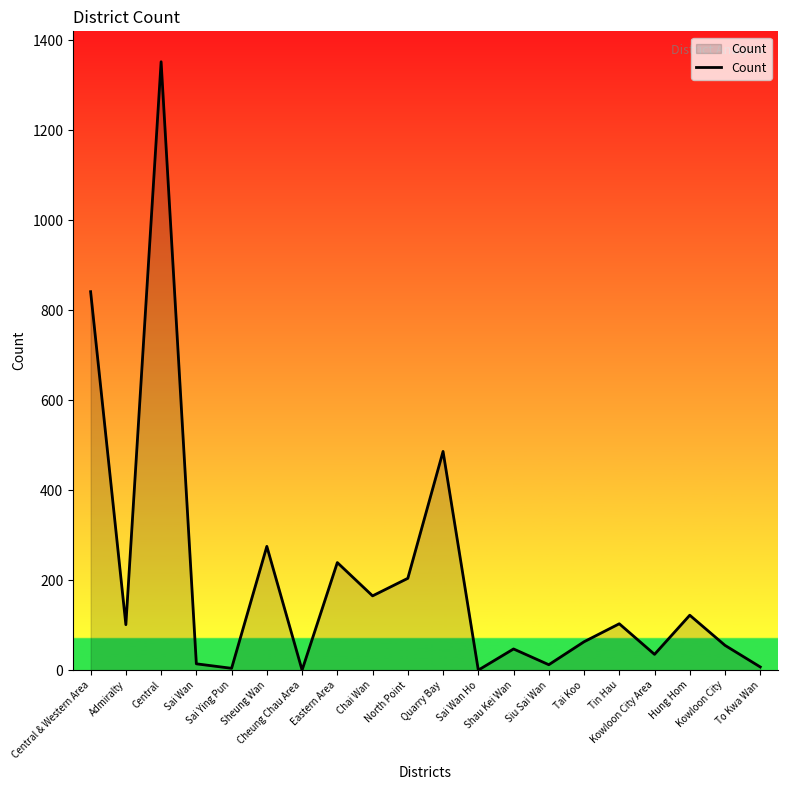

What is the difference between the maximum and minimum values?

1352